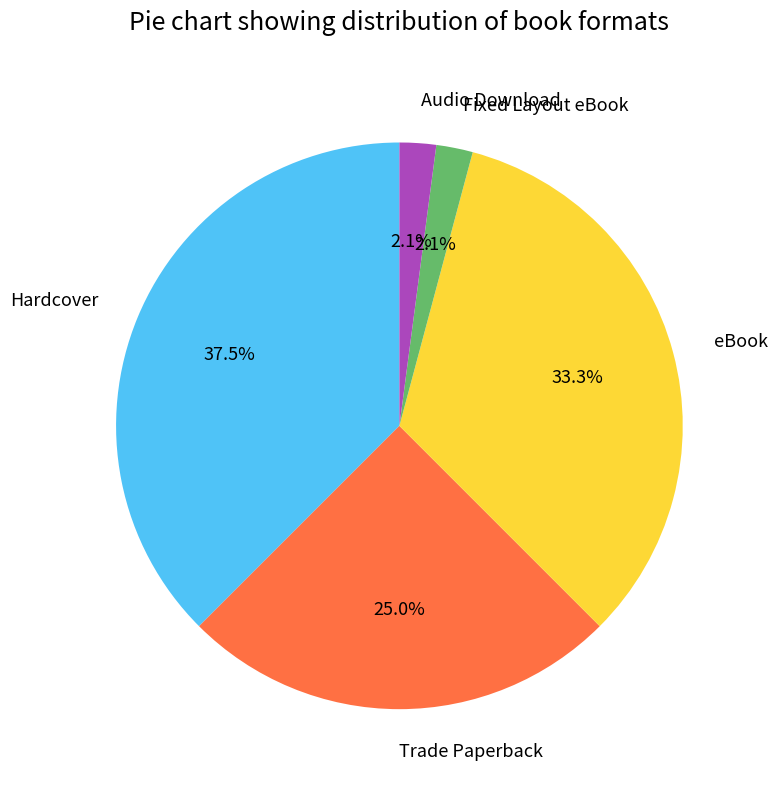

Is there a majority slice in this chart?

No